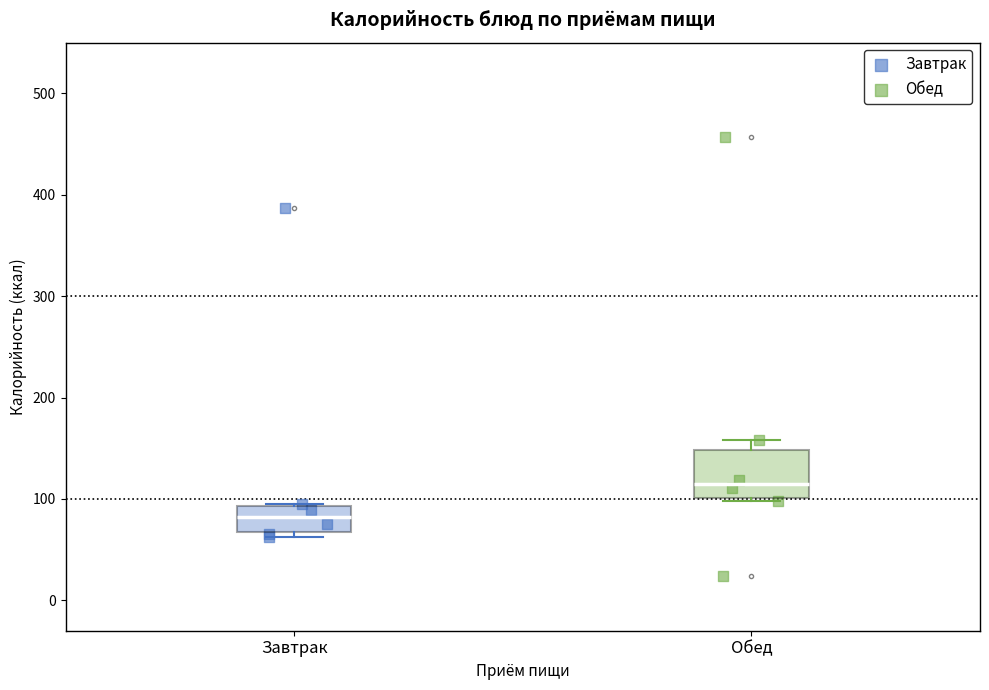

Reading left to right, read every box against the y-axis: the position of its median line, the range the box covers, and the ends of its whiskers. The values are not printed on the chart, so give them approximately, as read against the axis.

Завтрак: median 80, box 70 to 90, whiskers 60 to 90
Обед: median 110, box 100 to 150, whiskers 100 (just below the box's lower edge) to 160